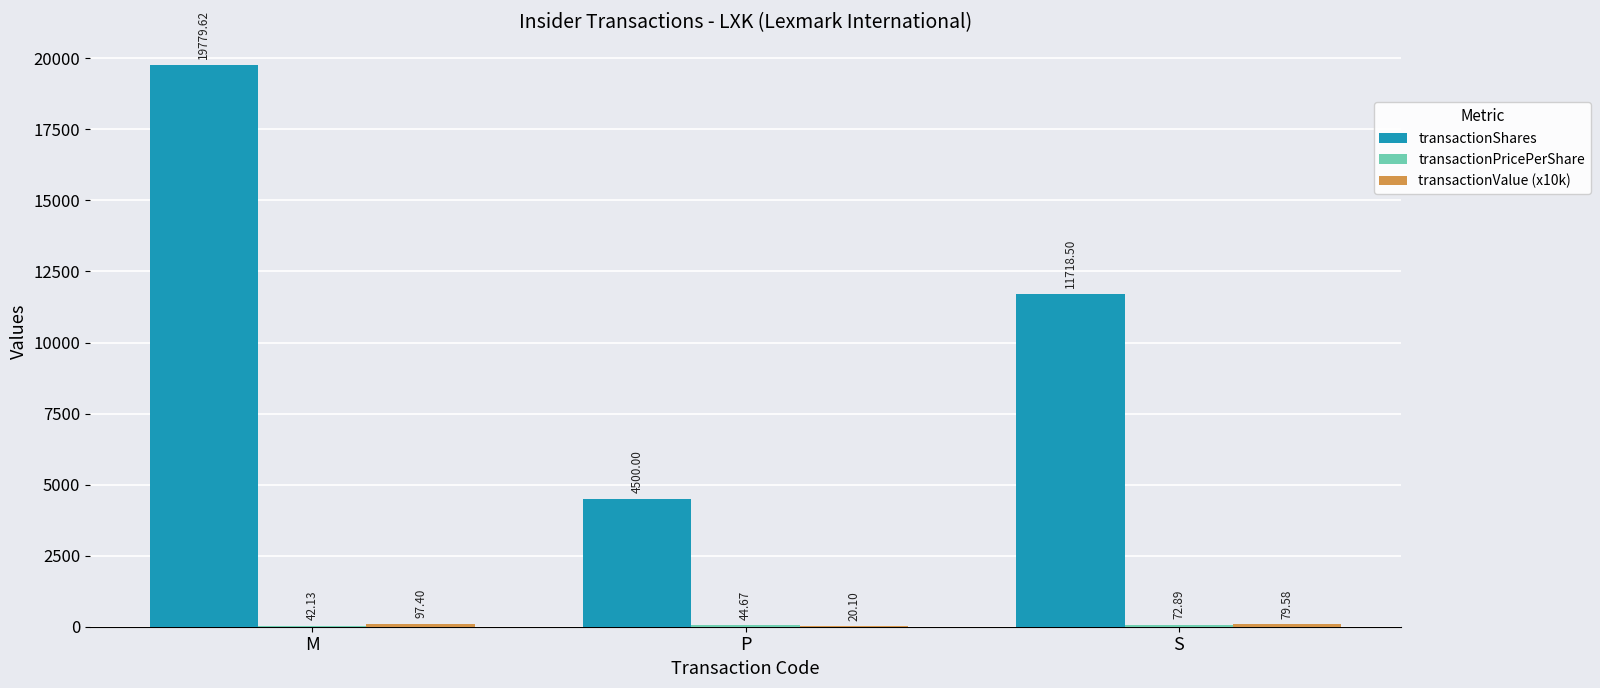

What is the spread (max minus min) of values at M?

19737.5